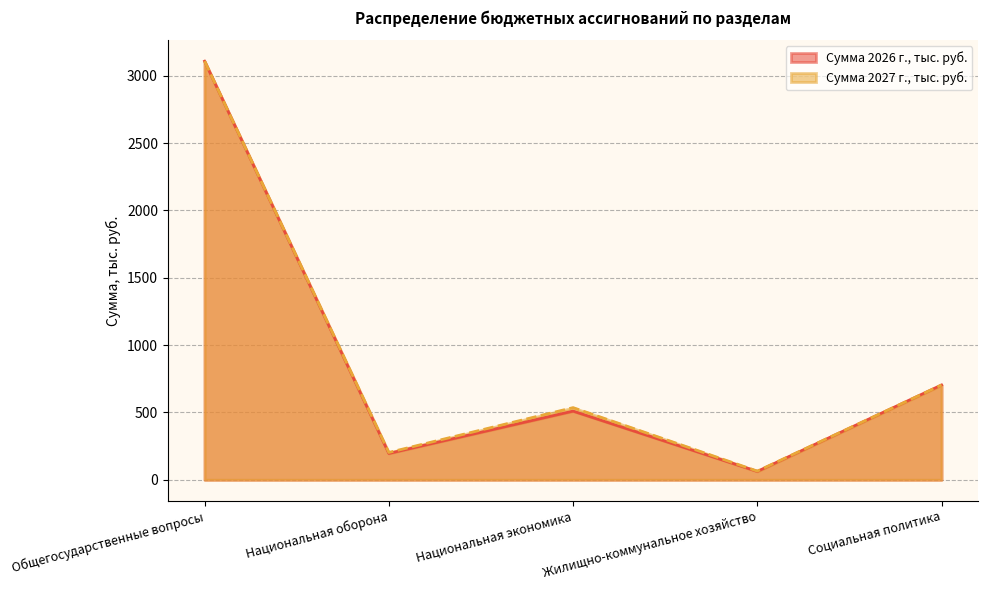

True or false: Сумма 2026 г., тыс. руб. and Сумма 2027 г., тыс. руб. cross at least once.

False